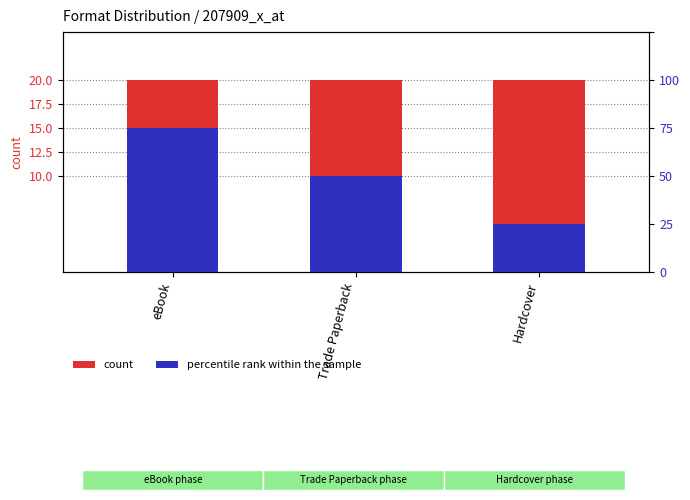

Count the number of categories in the chart.

3